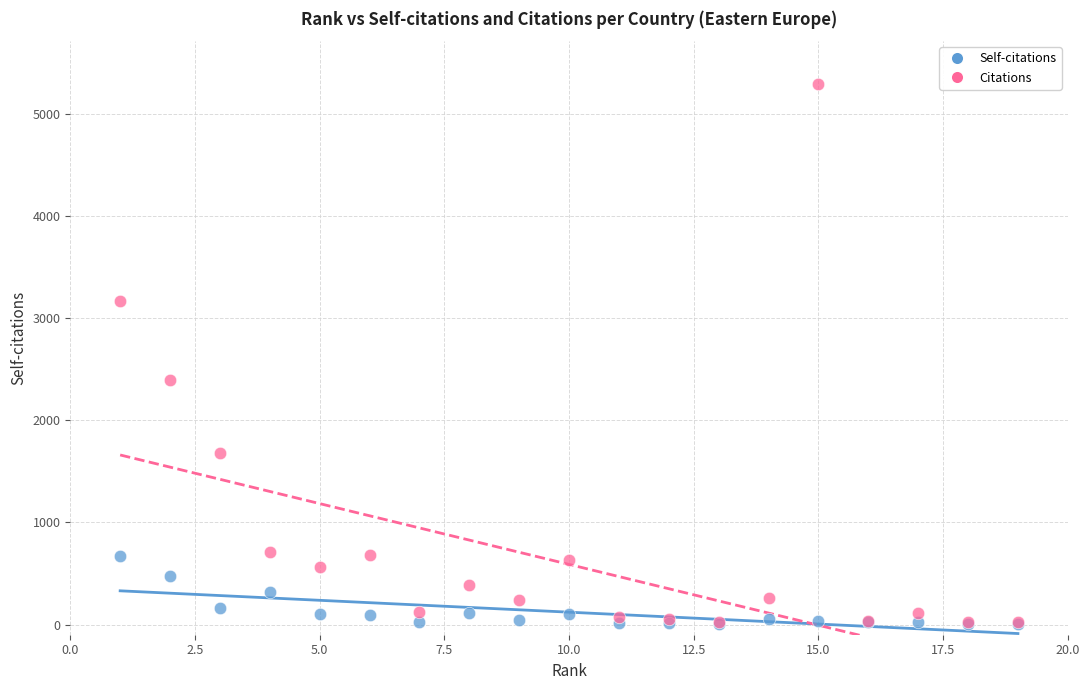

What are all the series names shown in the legend?

Self-citations, Citations